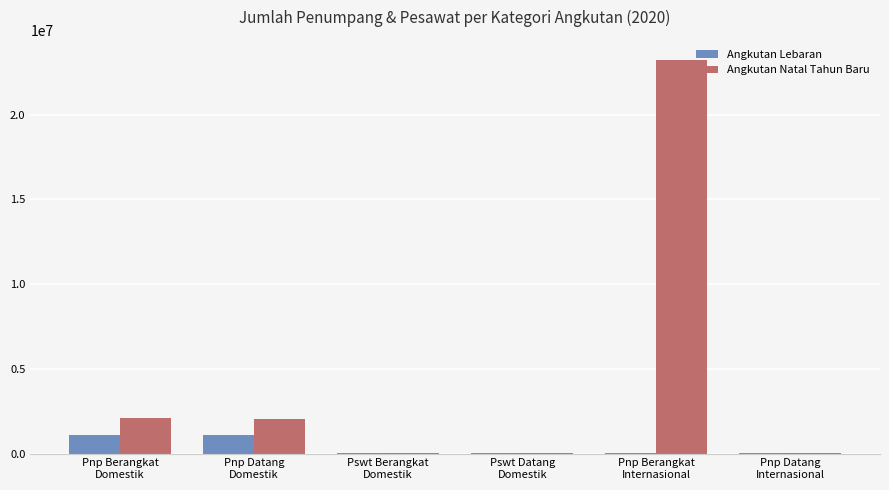

Which series has the widest spread of values?

Angkutan Natal Tahun Baru